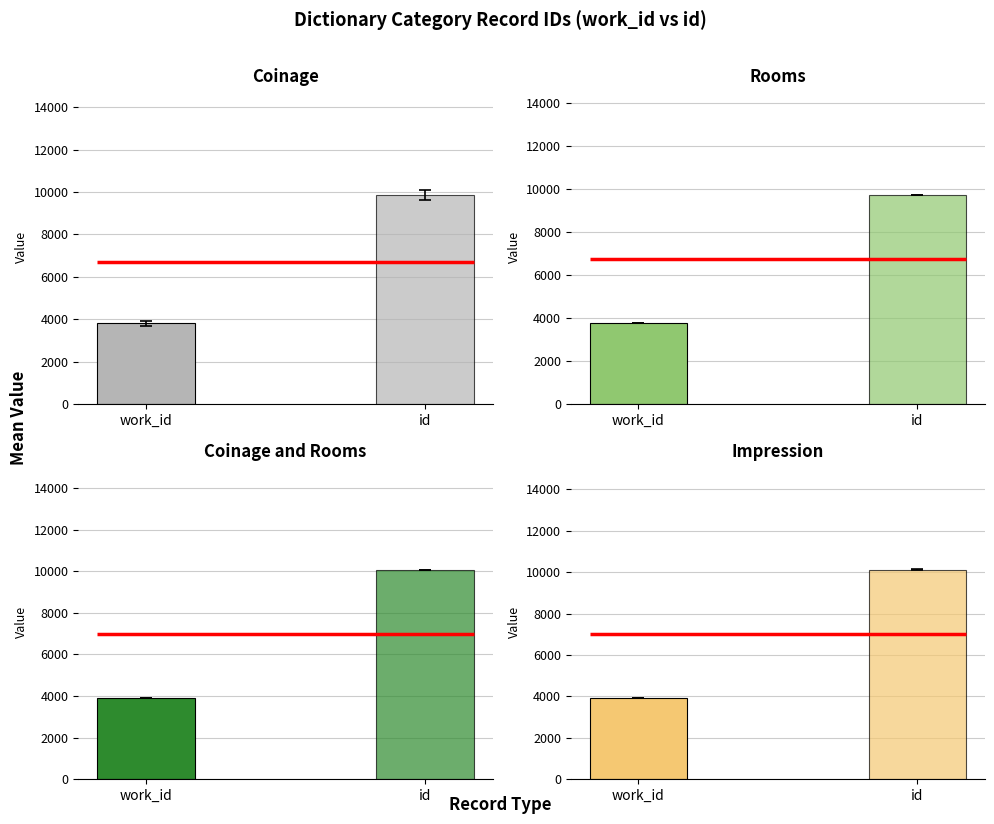

Does the chart contain any negative values?

No